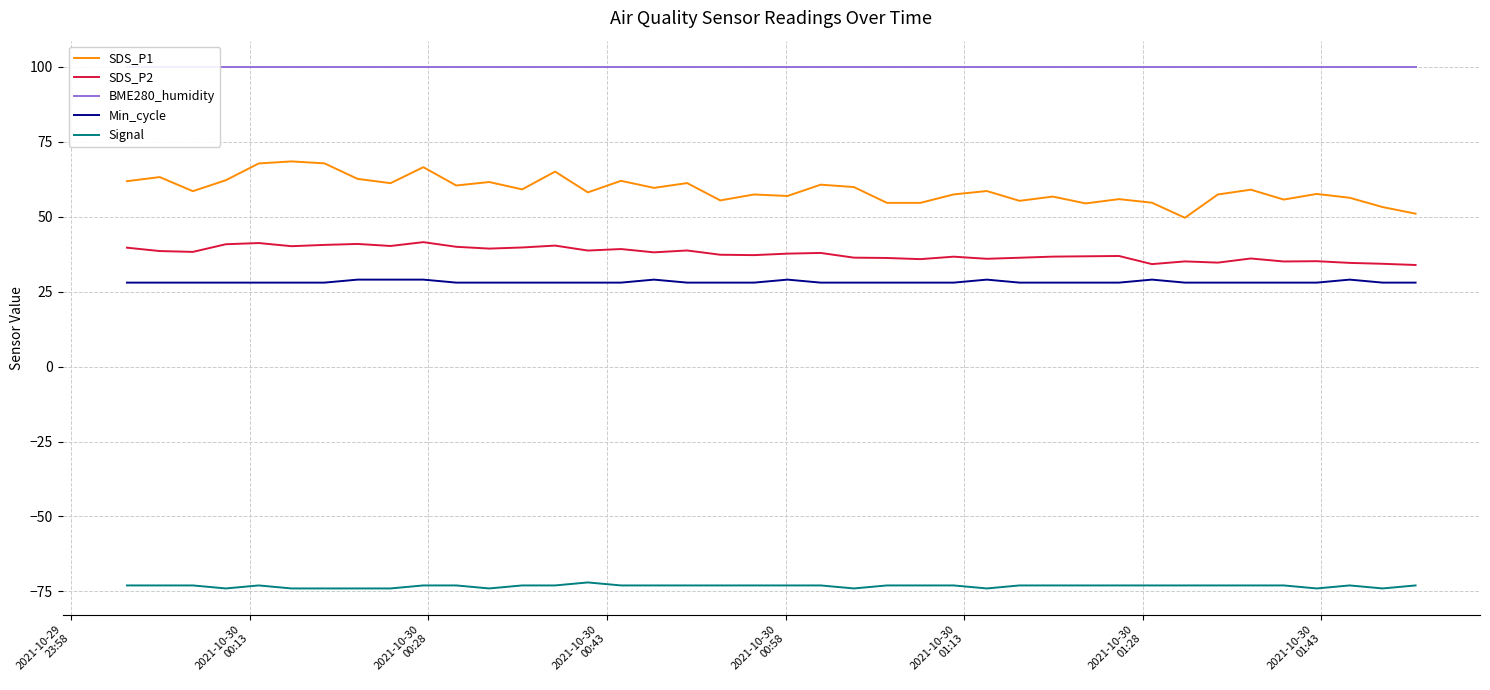

What is the minimum value for Signal?

-74.0